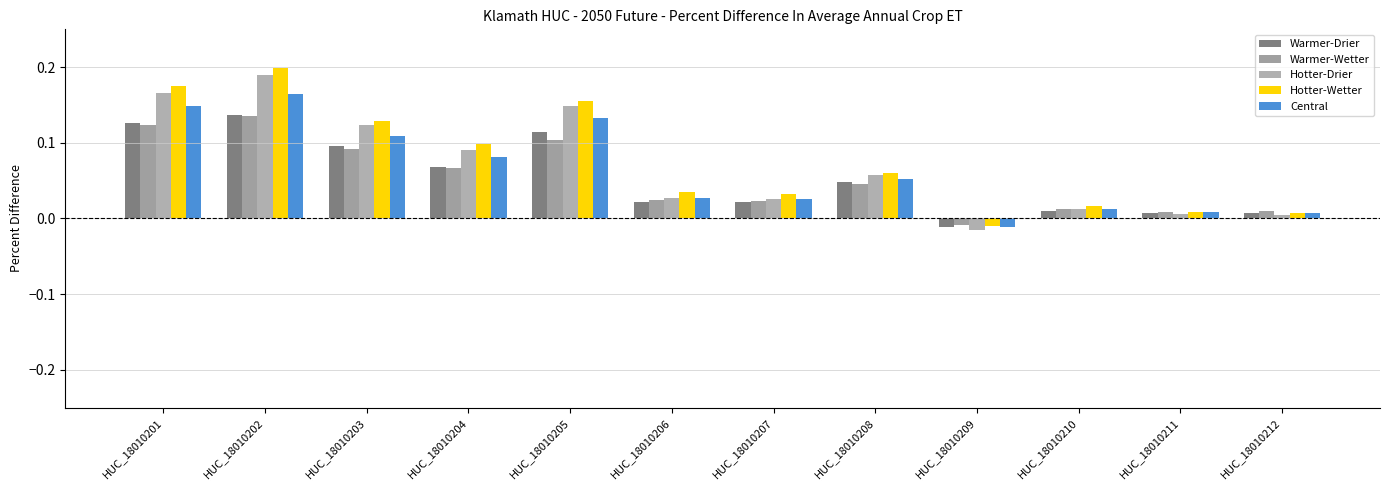

At how many categories does at least one series exceed 0?

11